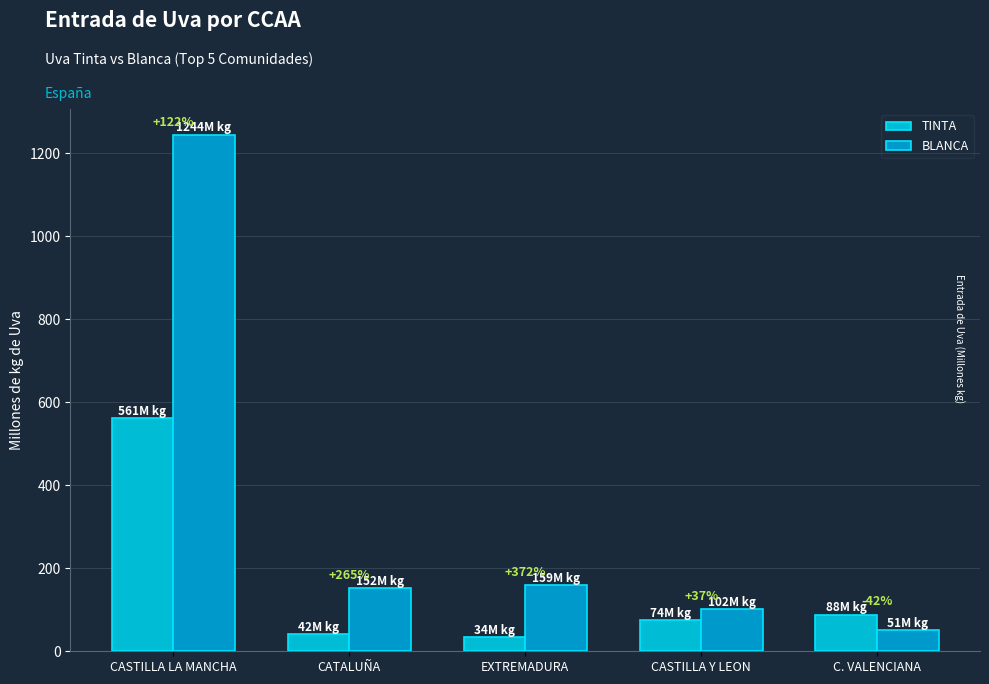

How many bars are there in each group?

2